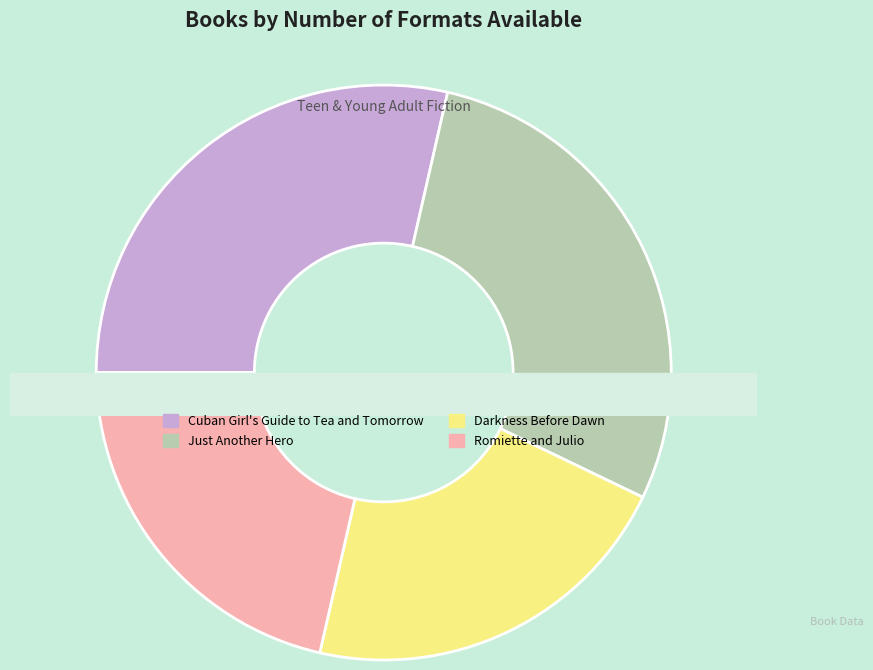

To the nearest percent, what portion does Darkness Before Dawn represent?

21%